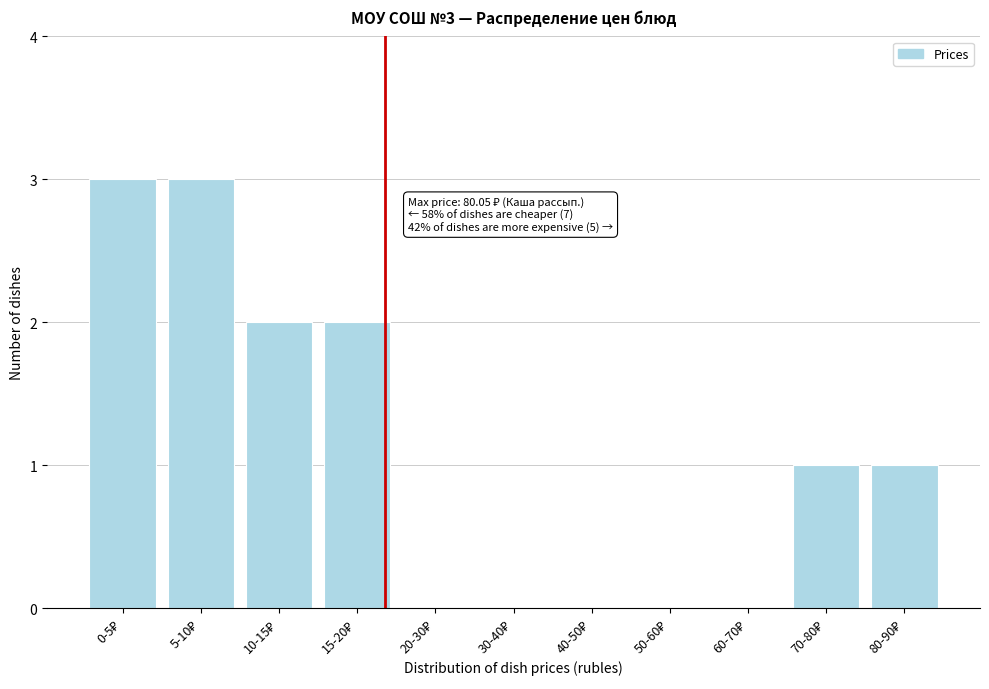

What is the maximum value shown in the chart?

3